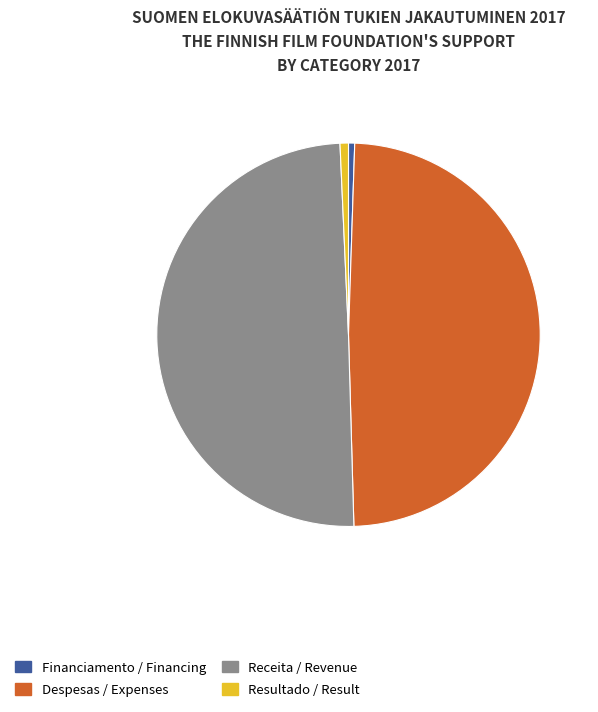

Is there any slice that represents more than half of the pie?

No